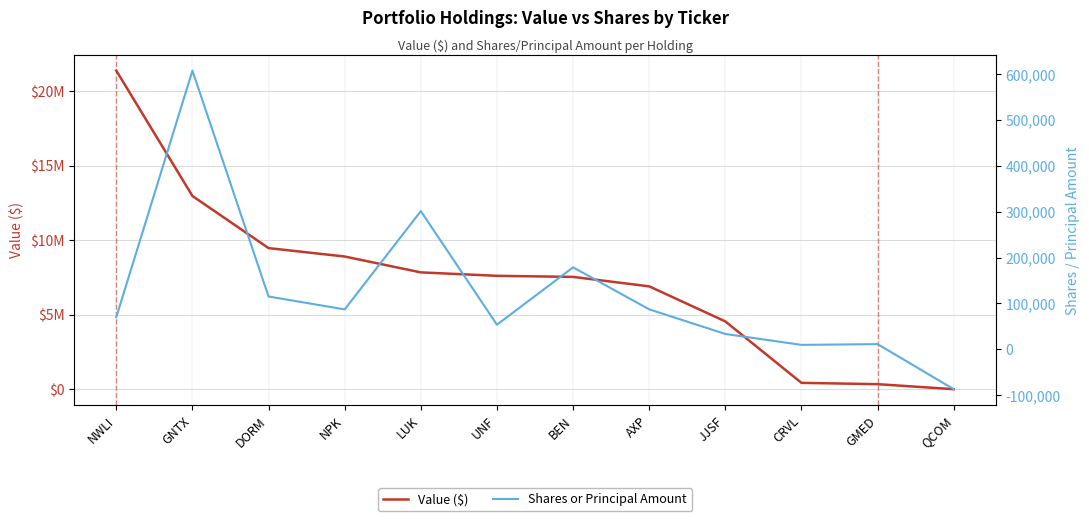

True or false: Value ($) and Shares or Principal Amount intersect in this chart.

False